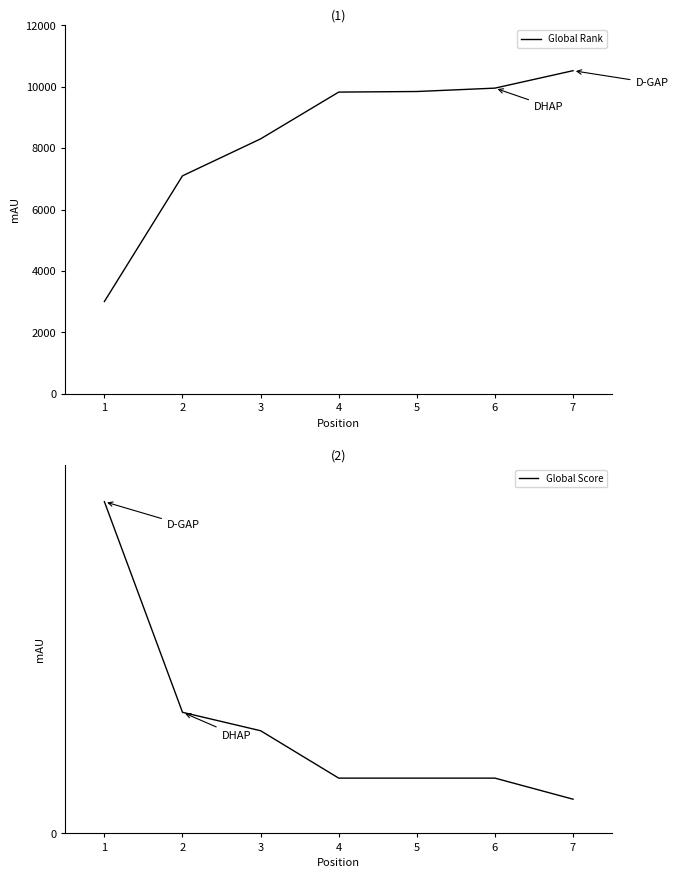

What is the sum of all Global Score values?

287